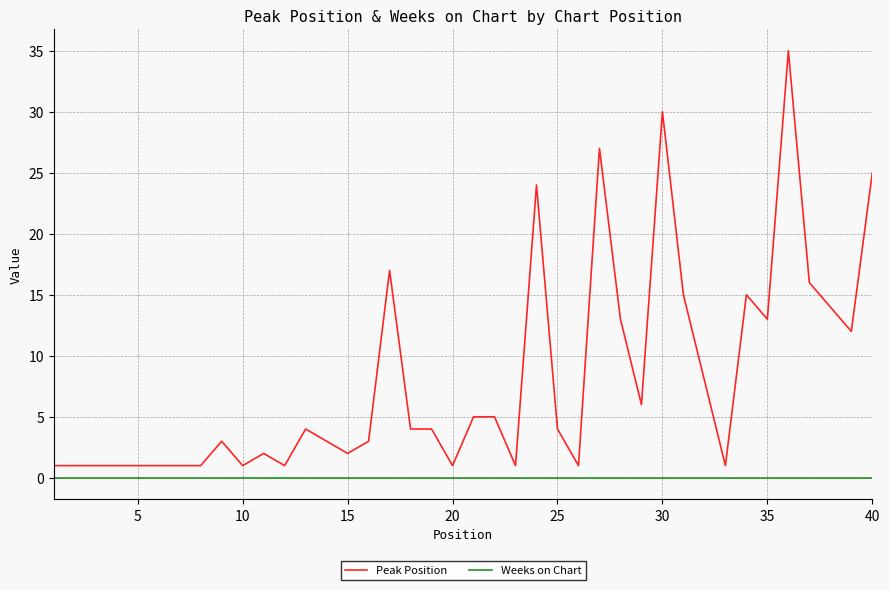

Rank the series by their average value, from lowest to highest.

Weeks on Chart, Peak Position